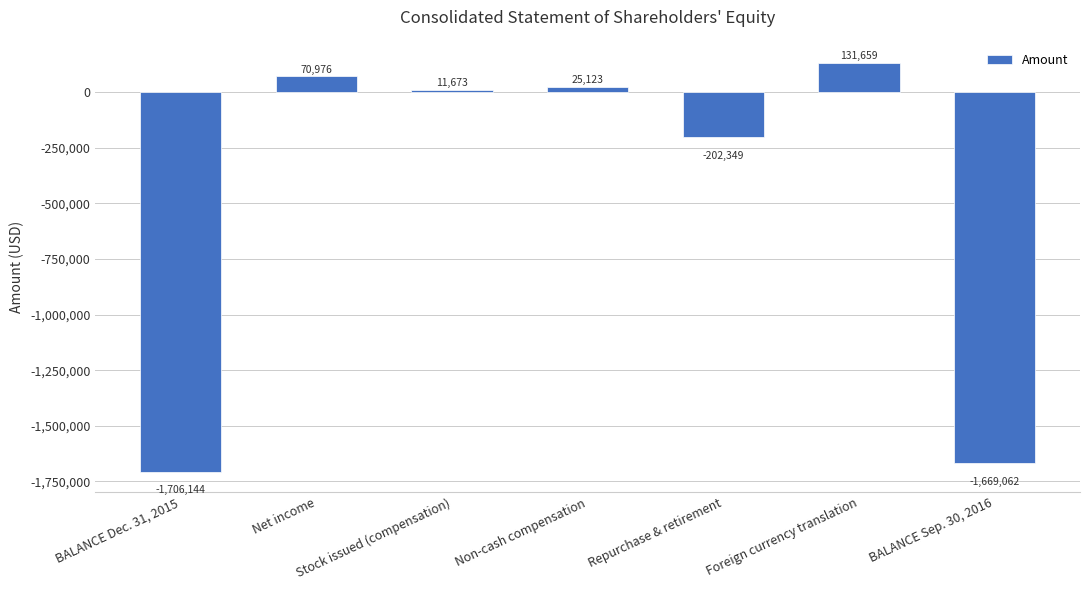

Reading left to right, what are all the values shown in this chart?

-1706144	70976	11673	25123	-202349	131659	-1669062